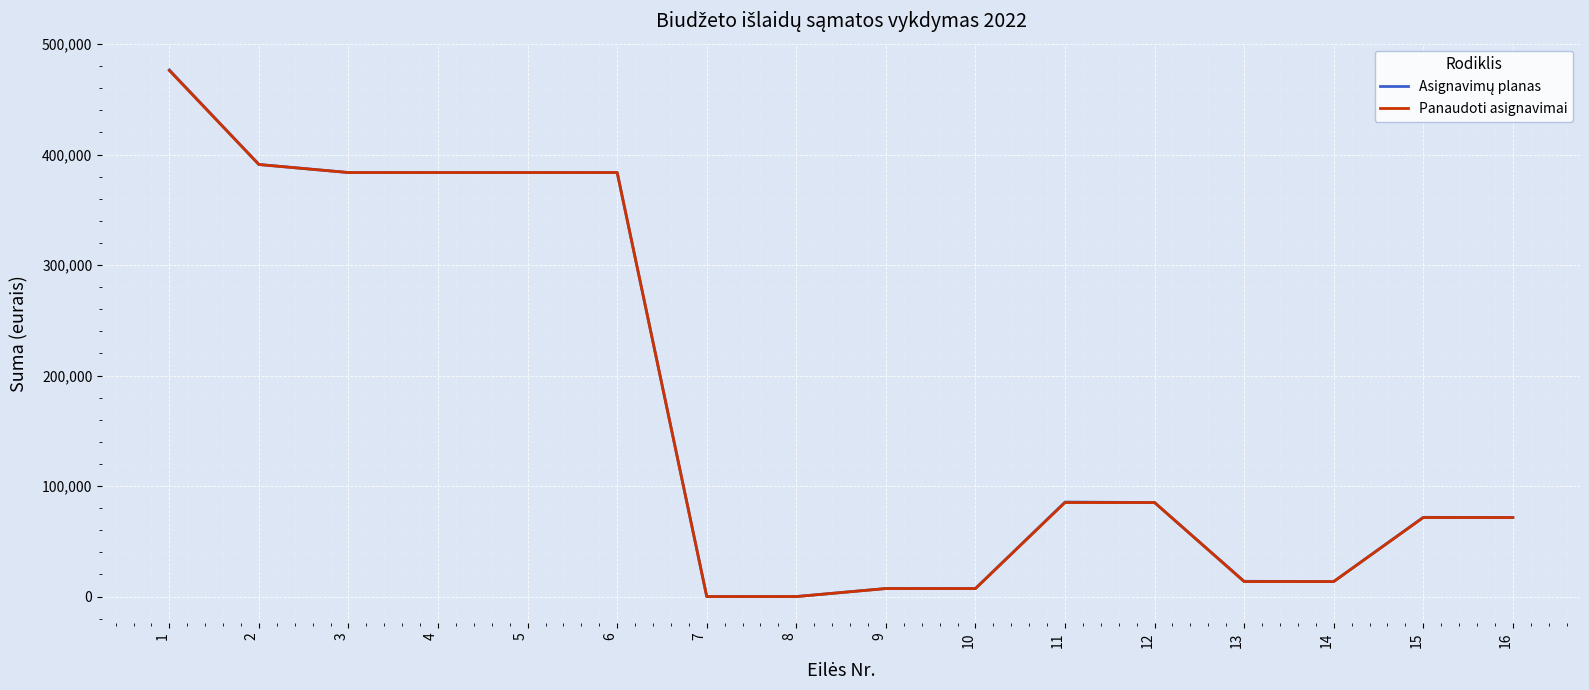

The value of Panaudoti asignavimai at 6 is 383700.0. True or false?

True